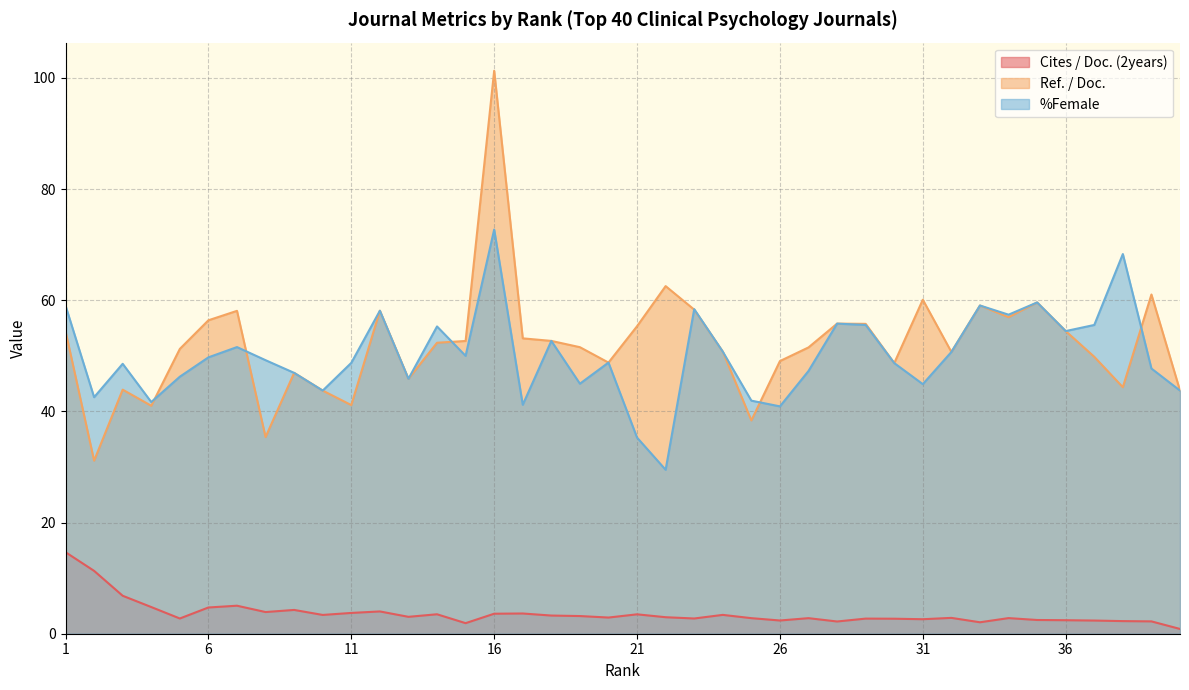

What is the lowest value of the %Female series?

29.5